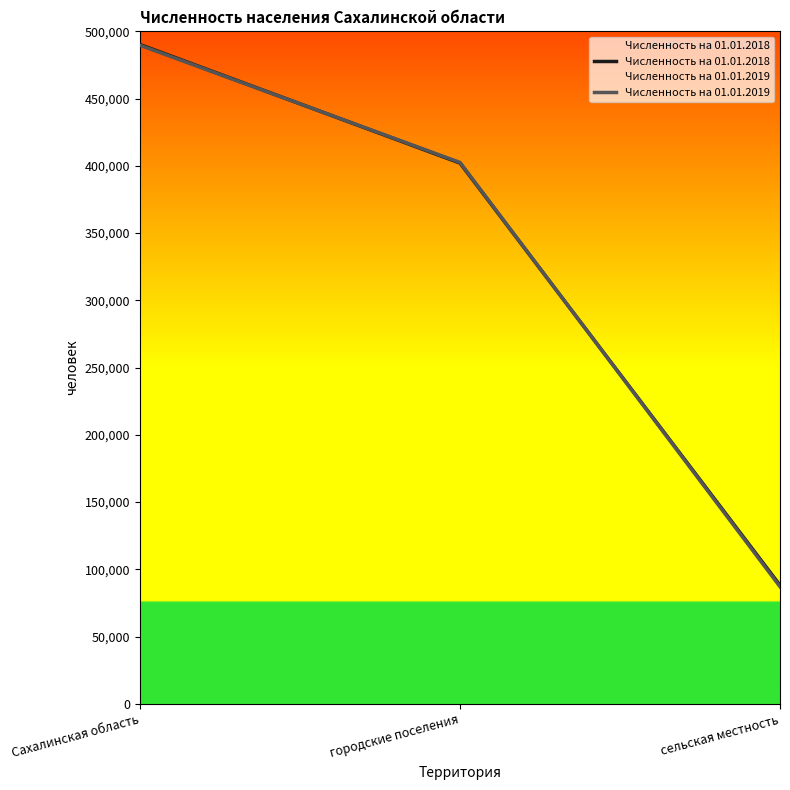

Which series has the widest spread of values?

Численность на 01.01.2019